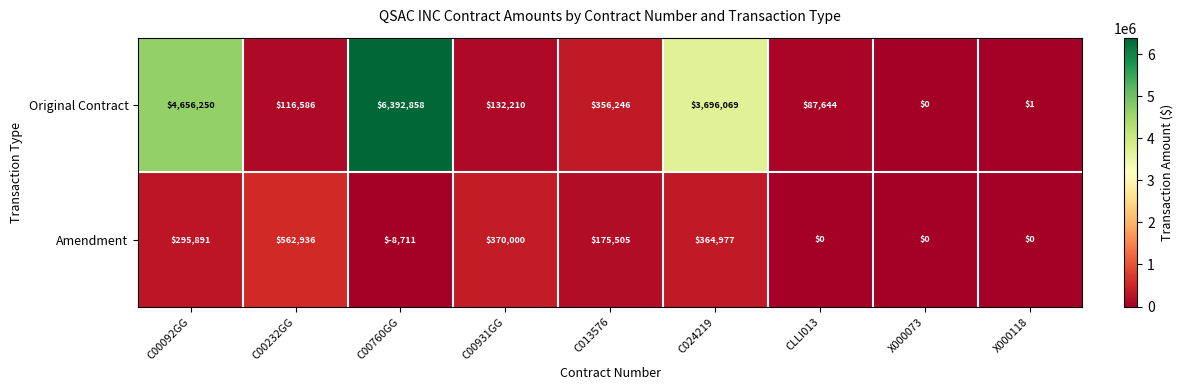

Rank the series by their average value, from highest to lowest.

Original Contract, Amendment